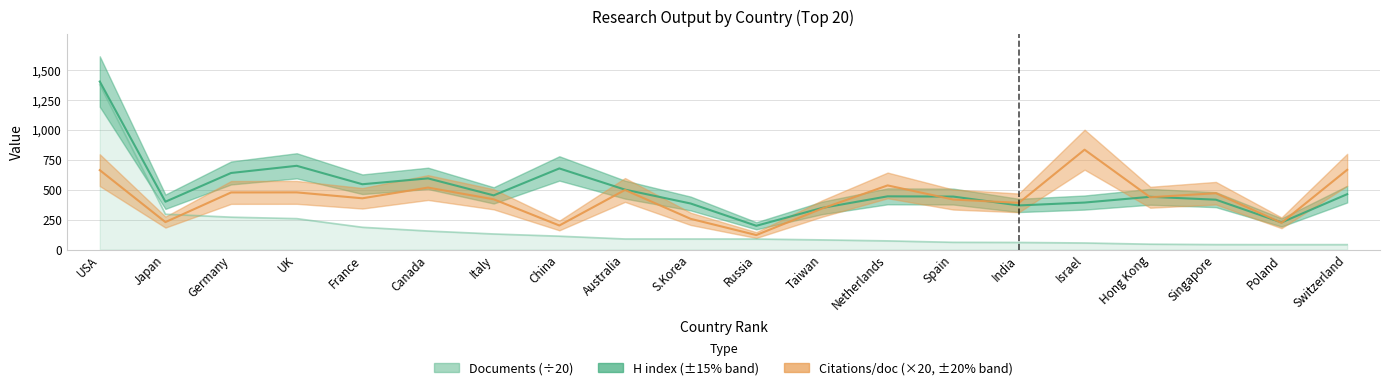

True or false: Citations per document has more than 0 interior local peaks.

True